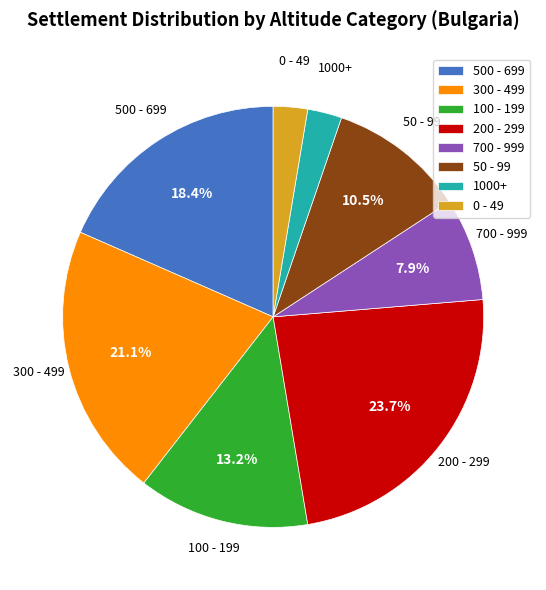

How many segments does this pie chart have?

8